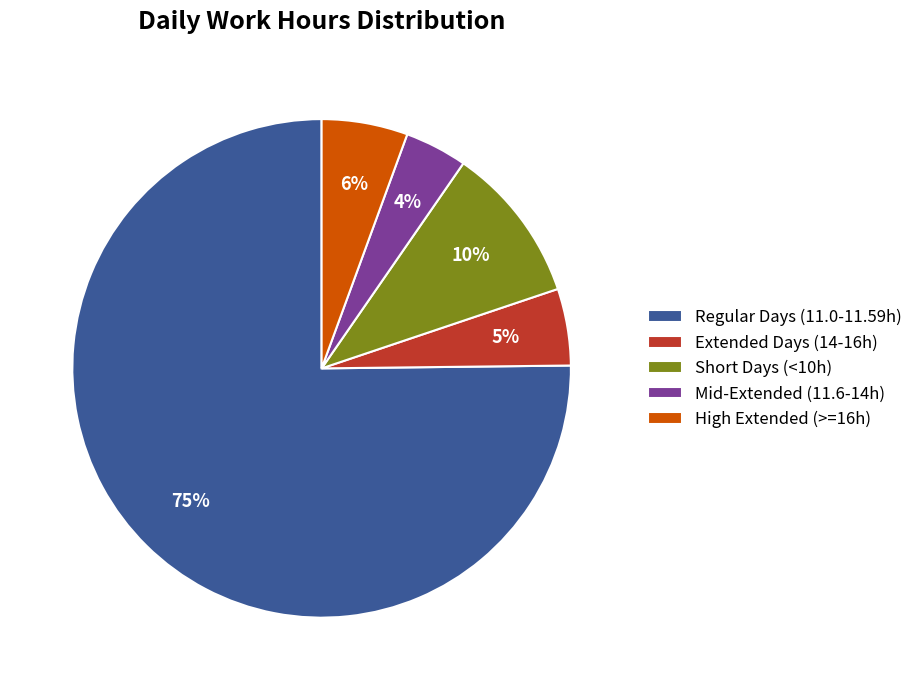

Which slice is the smallest?

Mid-Extended (11.6-14h)